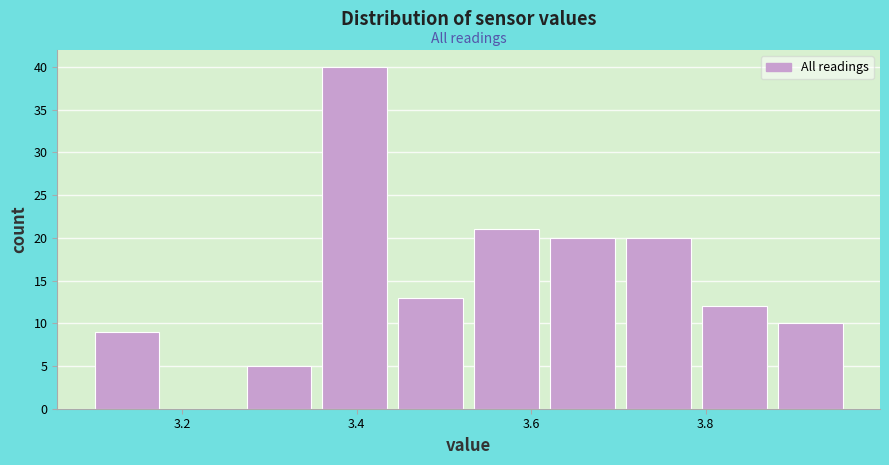

Reading left to right, transcribe this chart: for each bar, give the range it covers on the x-axis and its height. Neither the bar edges nor the heights are printed on the chart, so give them approximately, as read against the axes.

3.10 to 3.18: 9
3.18 to 3.28: 0
3.28 to 3.36: 5
3.36 to 3.44: 40
3.44 to 3.54: 13
3.54 to 3.62: 21
3.62 to 3.70: 20
3.70 to 3.80: 20
3.80 to 3.88: 12
3.88 to 3.98: 10